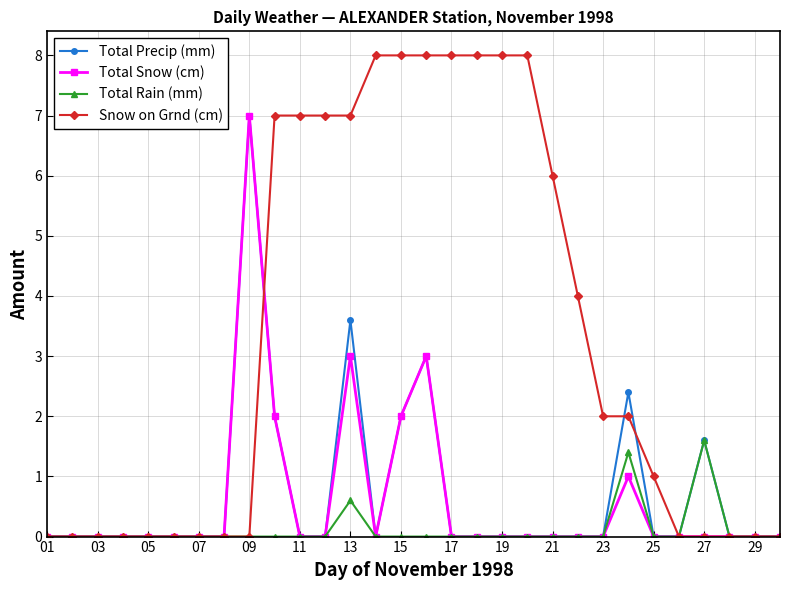

Which series has the widest spread of values?

Snow on Grnd (cm)